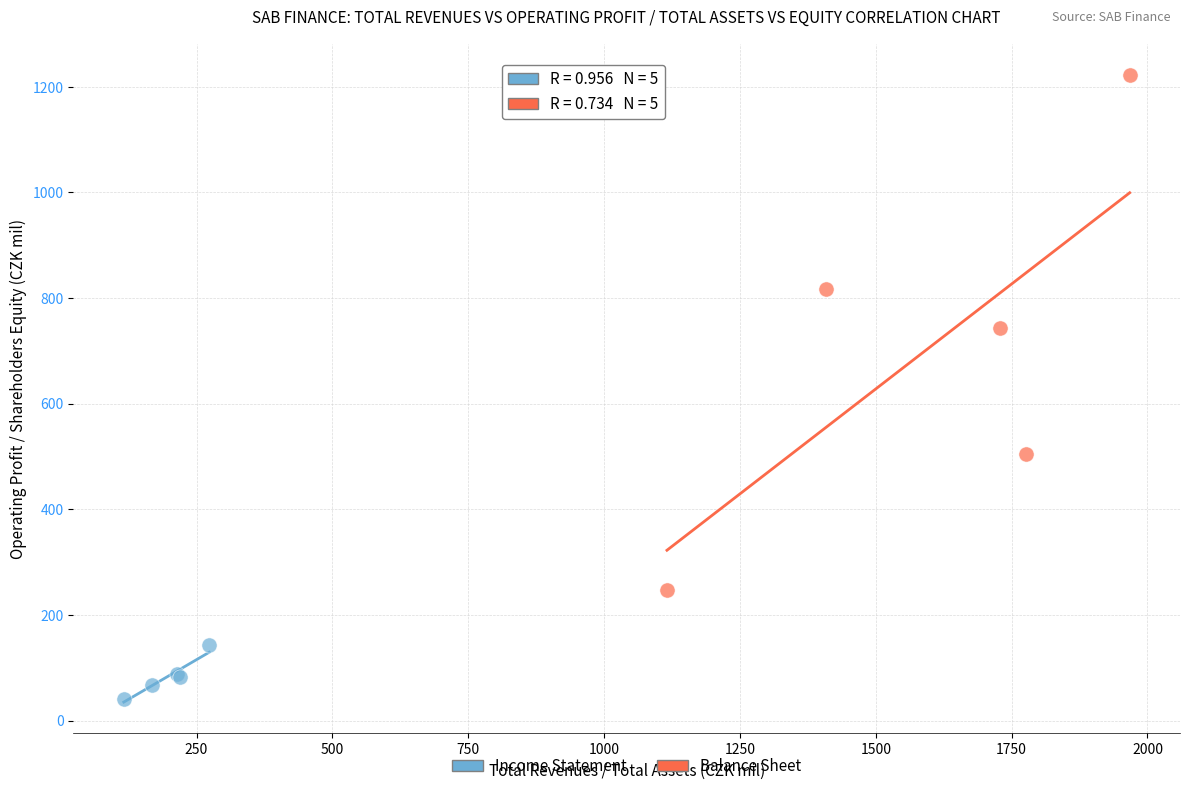

Which series contains the lowest Y value?

Income Statement